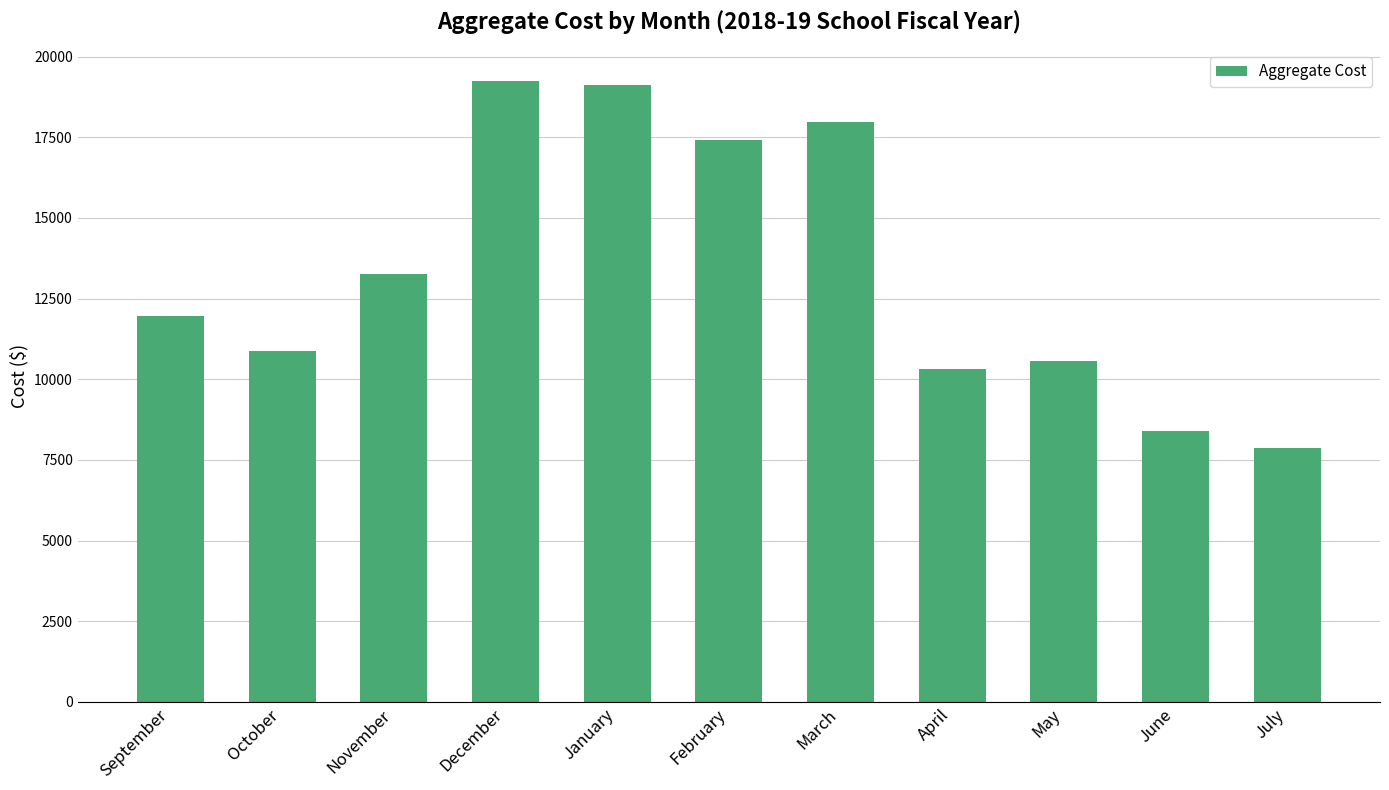

What is the maximum value shown in the chart?

19248.8